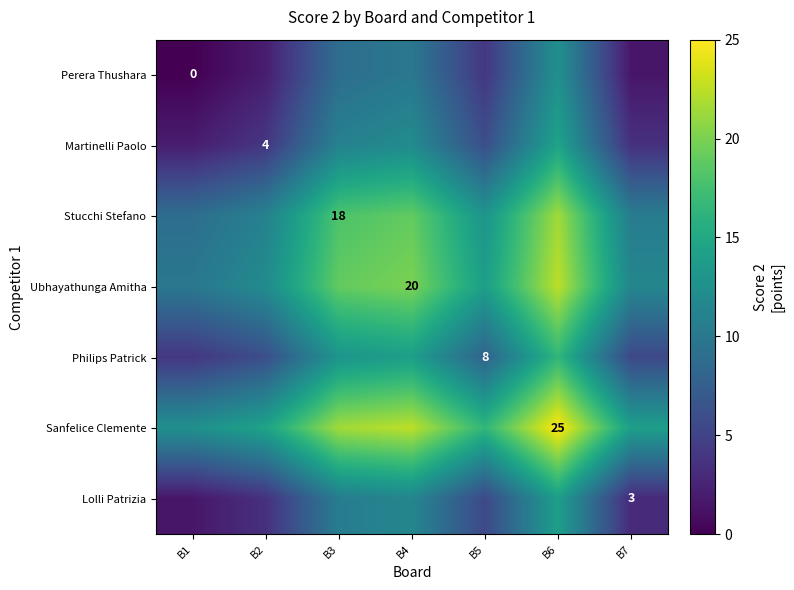

The value of Lolli Patrizia at B7 is 4.1. True or false?

False